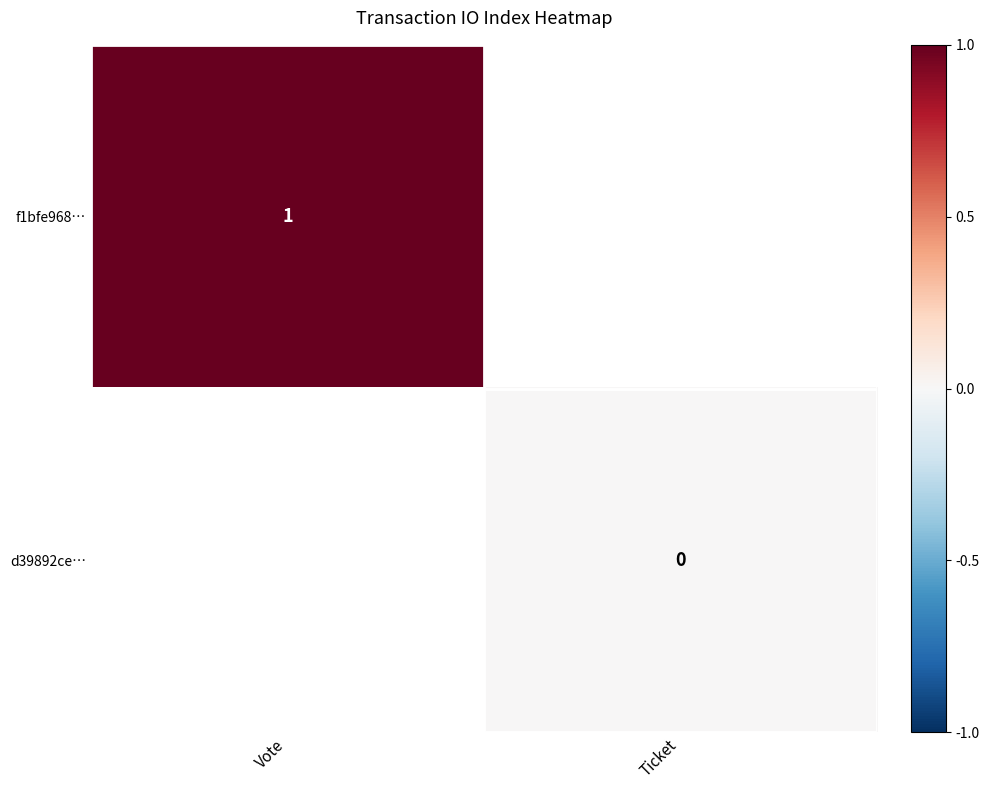

What is the greatest value displayed?

1.0